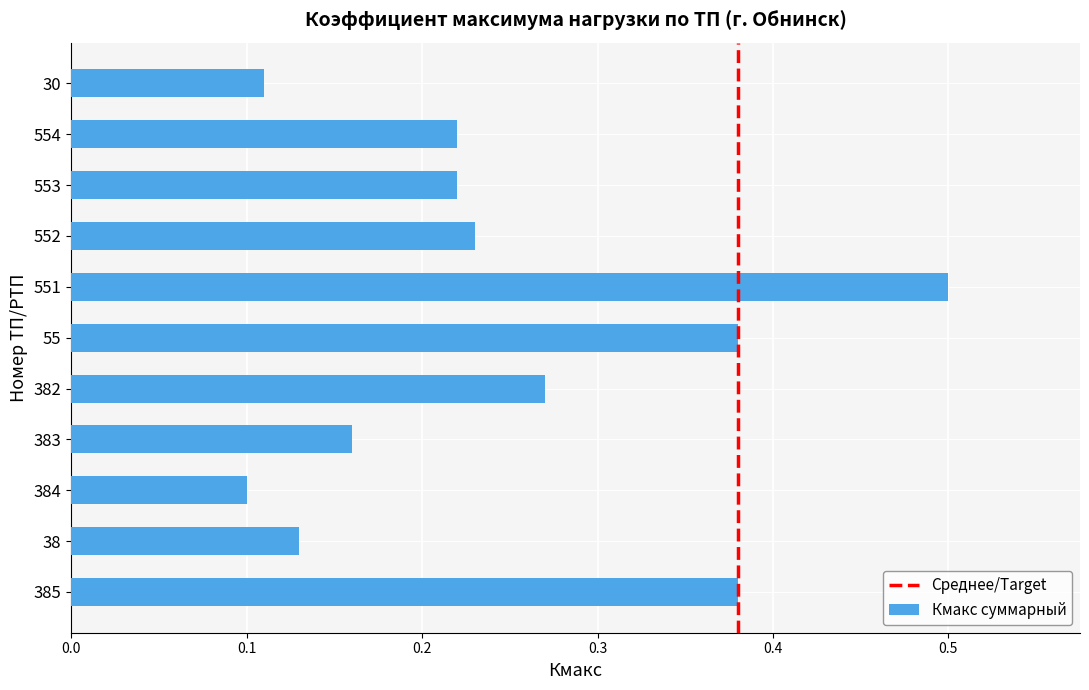

At which category does the chart reach its peak across all series?

551